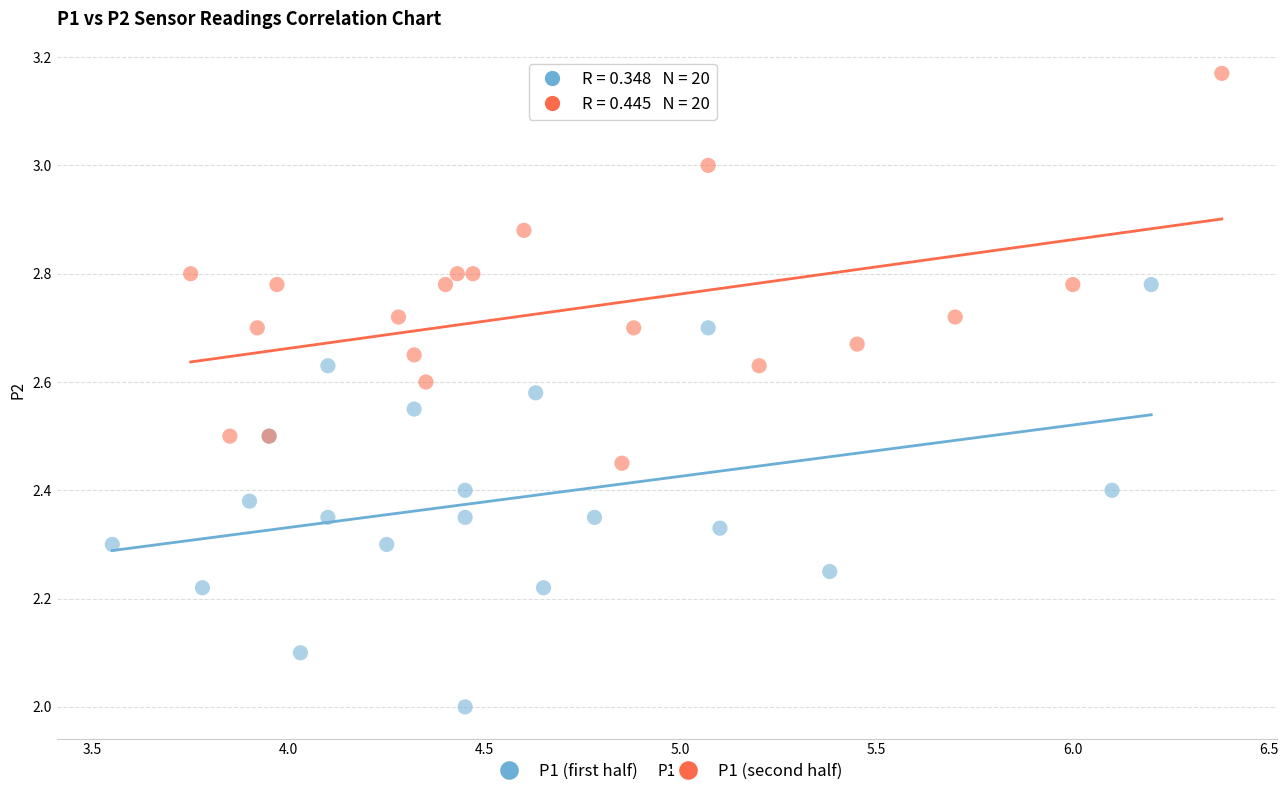

Which series contains the highest Y value?

P1 (second half)